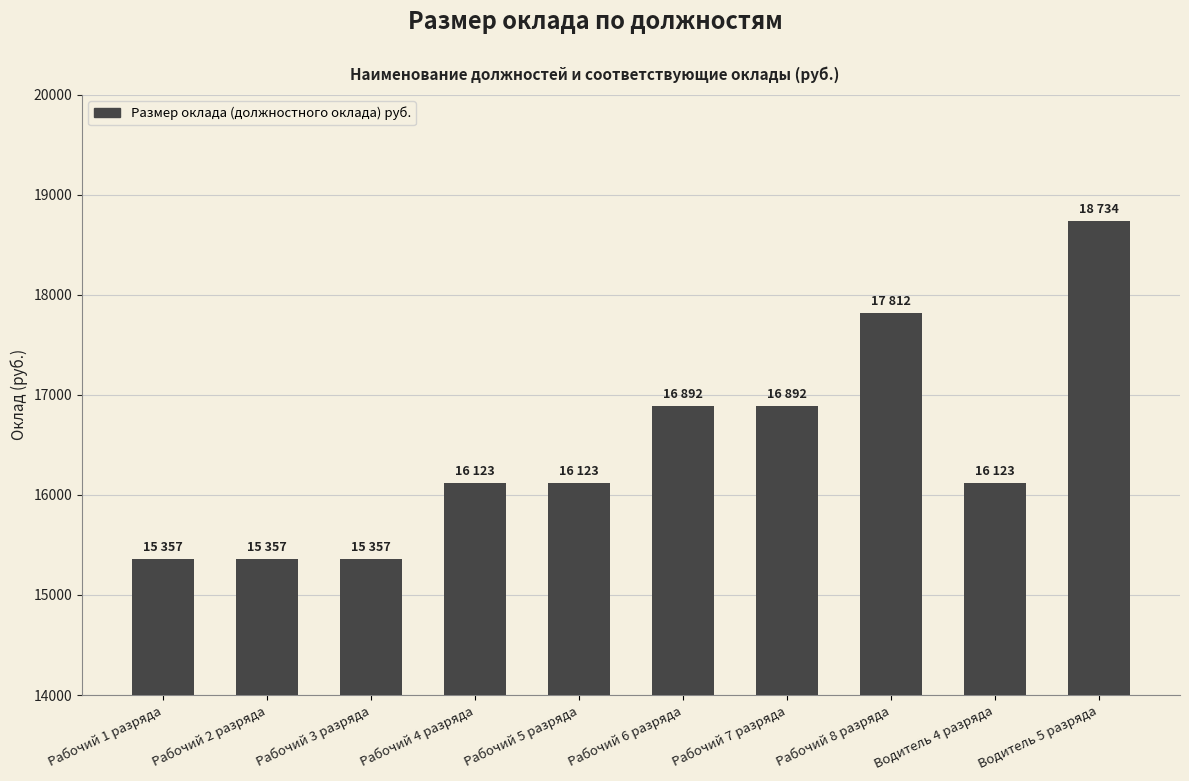

Approximately how many times larger is the value at Рабочий 2 разряда compared to Рабочий 7 разряда?

0.9